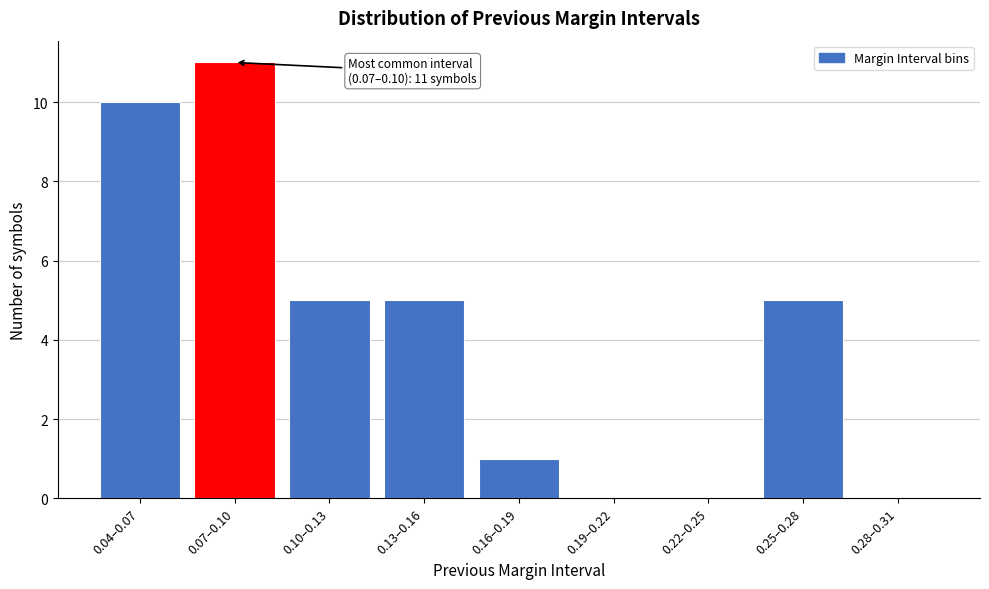

Reading left to right, transcribe all the data shown in this chart.

0.04–0.07=10	0.07–0.10=11	0.10–0.13=5	0.13–0.16=5	0.16–0.19=1	0.19–0.22=0	0.22–0.25=0	0.25–0.28=5	0.28–0.31=0